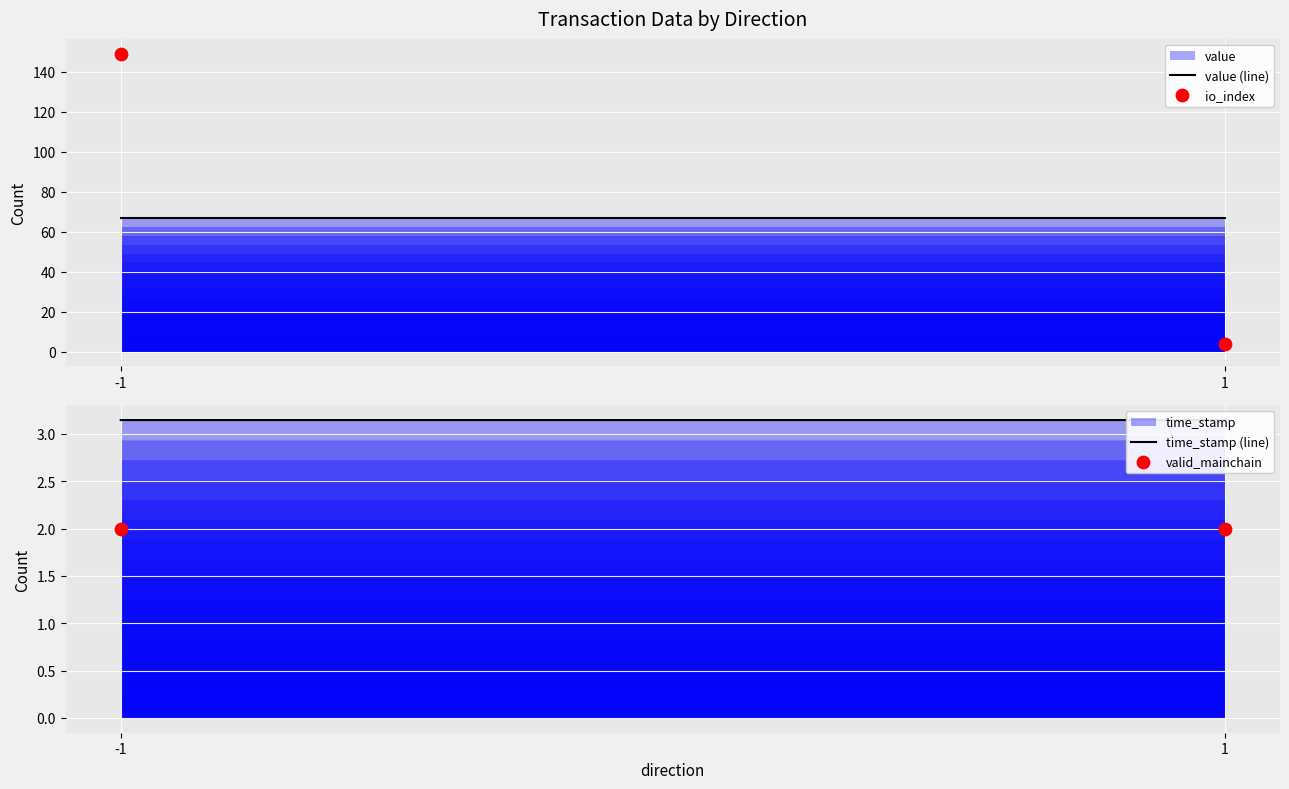

At how many categories does at least one series exceed 83?

1